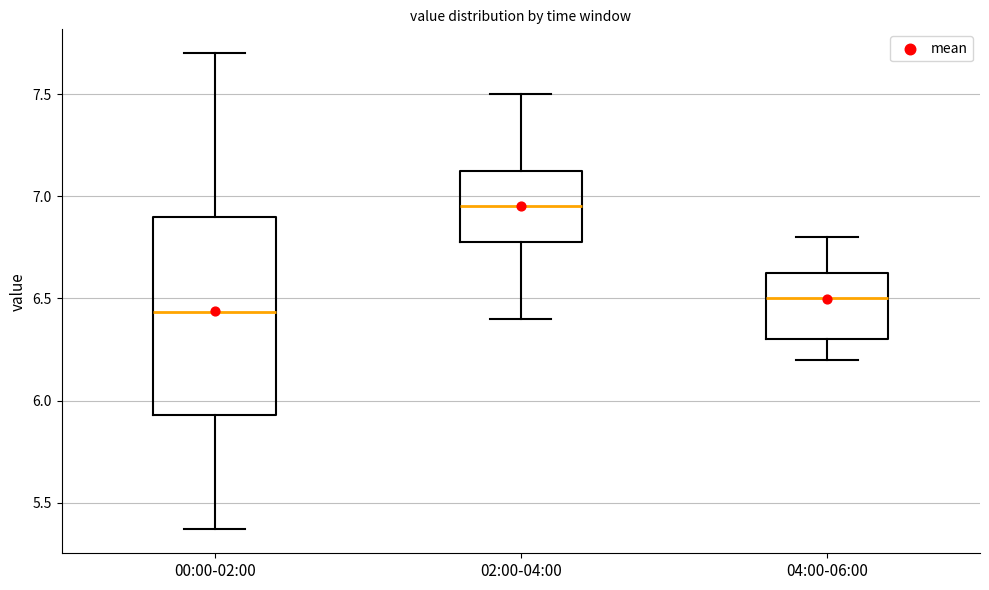

Reading left to right, read every box against the y-axis: the position of its median line, the range the box covers, and the ends of its whiskers. The values are not printed on the chart, so give them approximately, as read against the axis.

00:00-02:00: median 6.45, box 5.95 to 6.90, whiskers 5.35 to 7.70
02:00-04:00: median 6.95, box 6.80 to 7.15, whiskers 6.40 to 7.50
04:00-06:00: median 6.50, box 6.30 to 6.65, whiskers 6.20 to 6.80